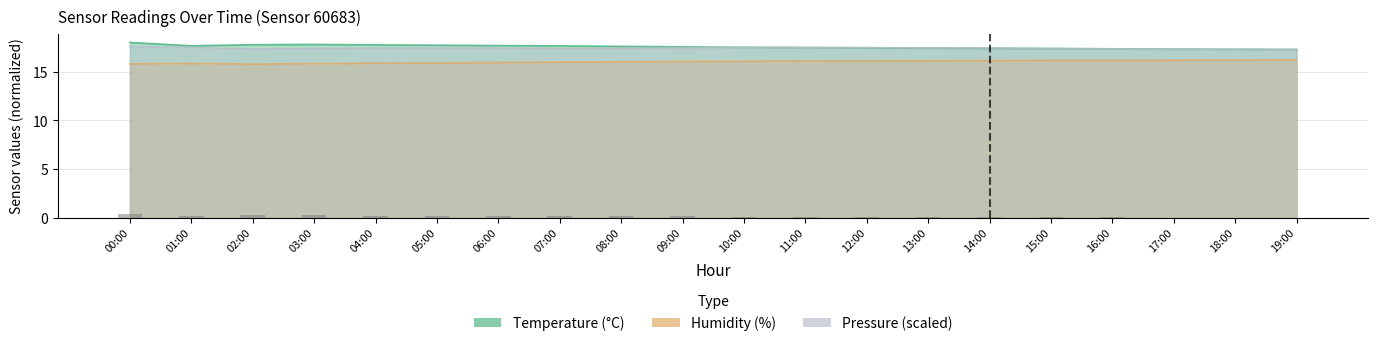

Is it true that the value at 03:00 is 0.1?

False